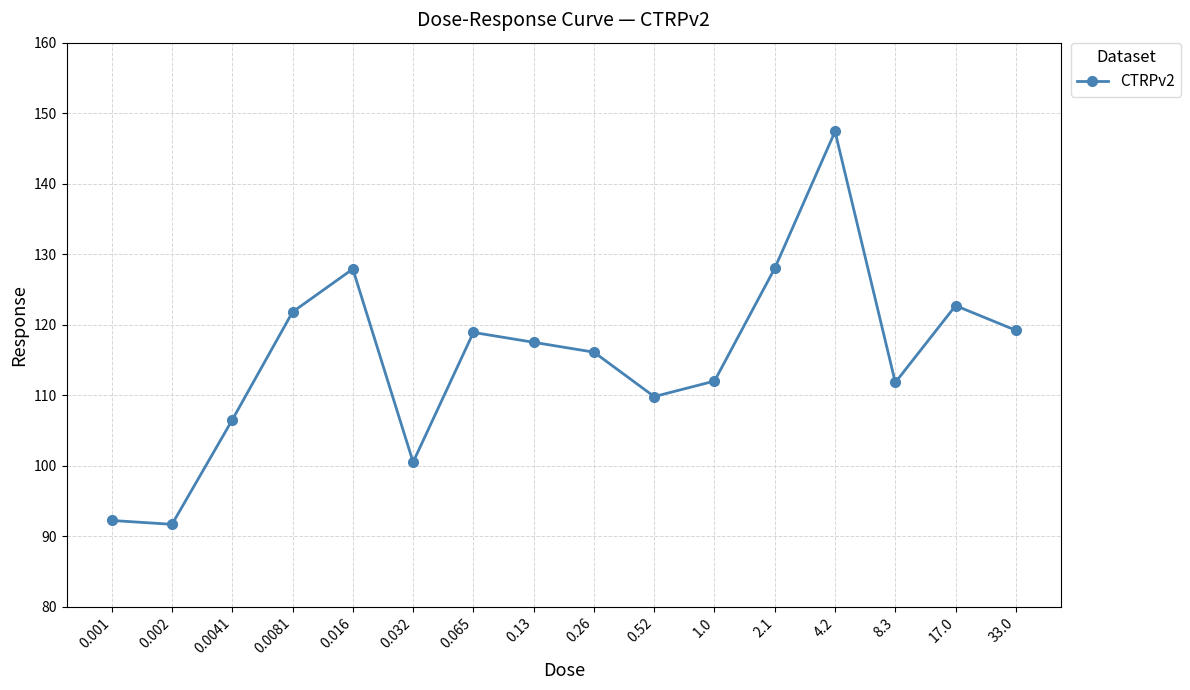

What position from the right is 4.2?

4